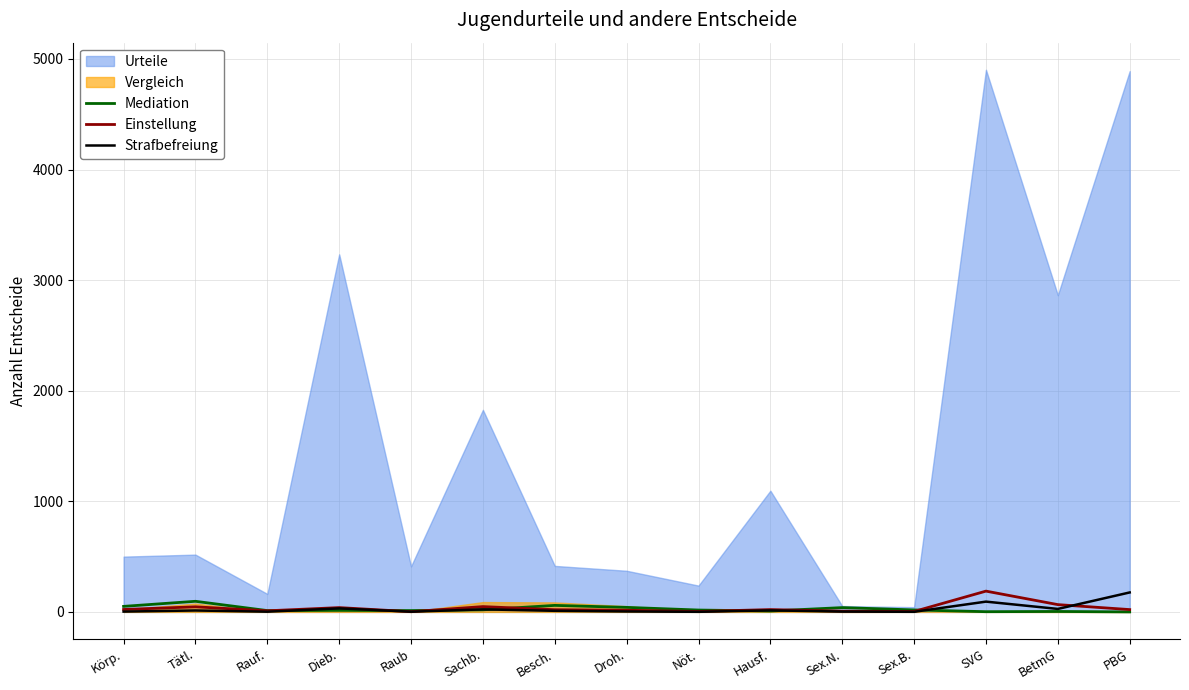

Which series has the largest total across all categories?

Urteile